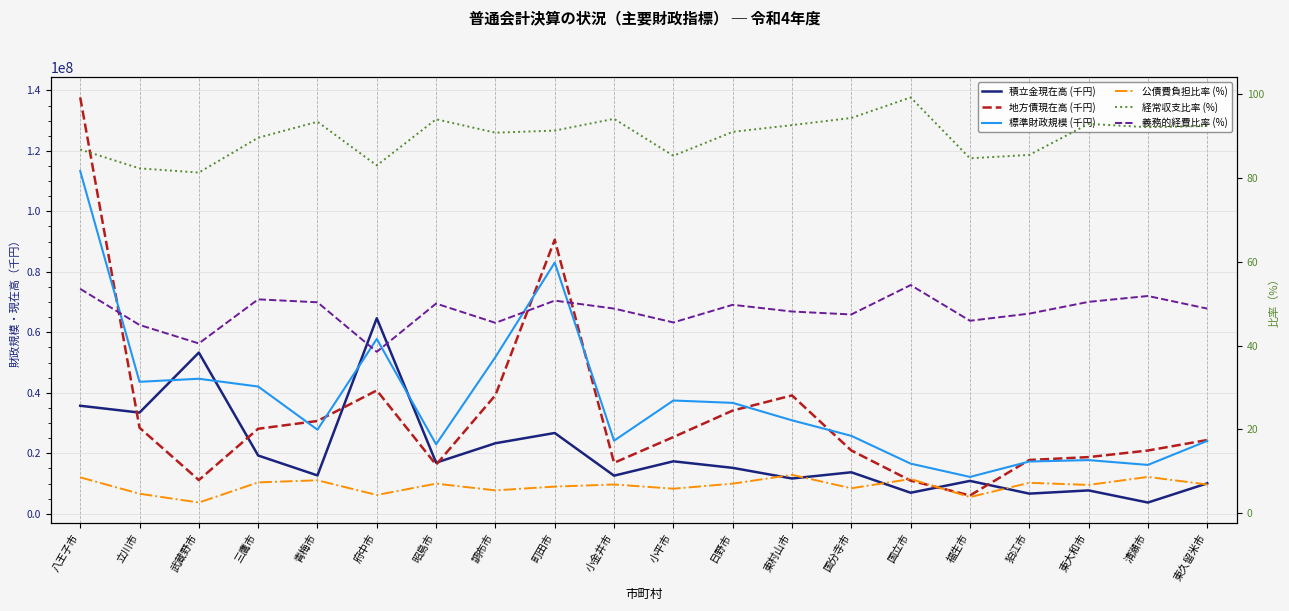

How many interior local peaks does the 標準財政規模 (千円) series have?

5